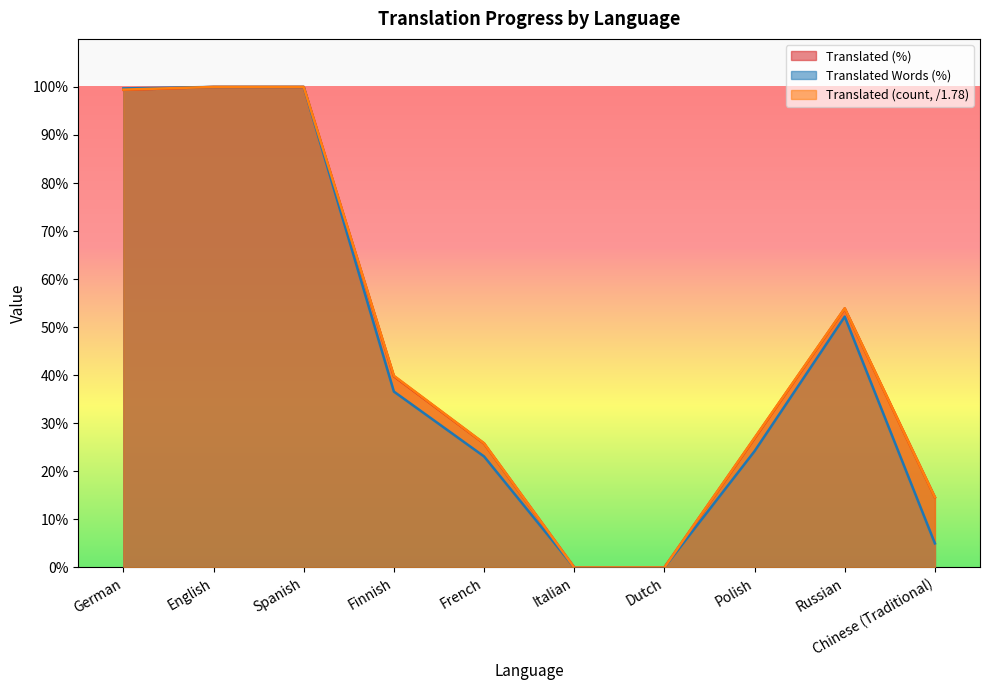

Which series changed the most between English and Russian?

Translated Words (%)